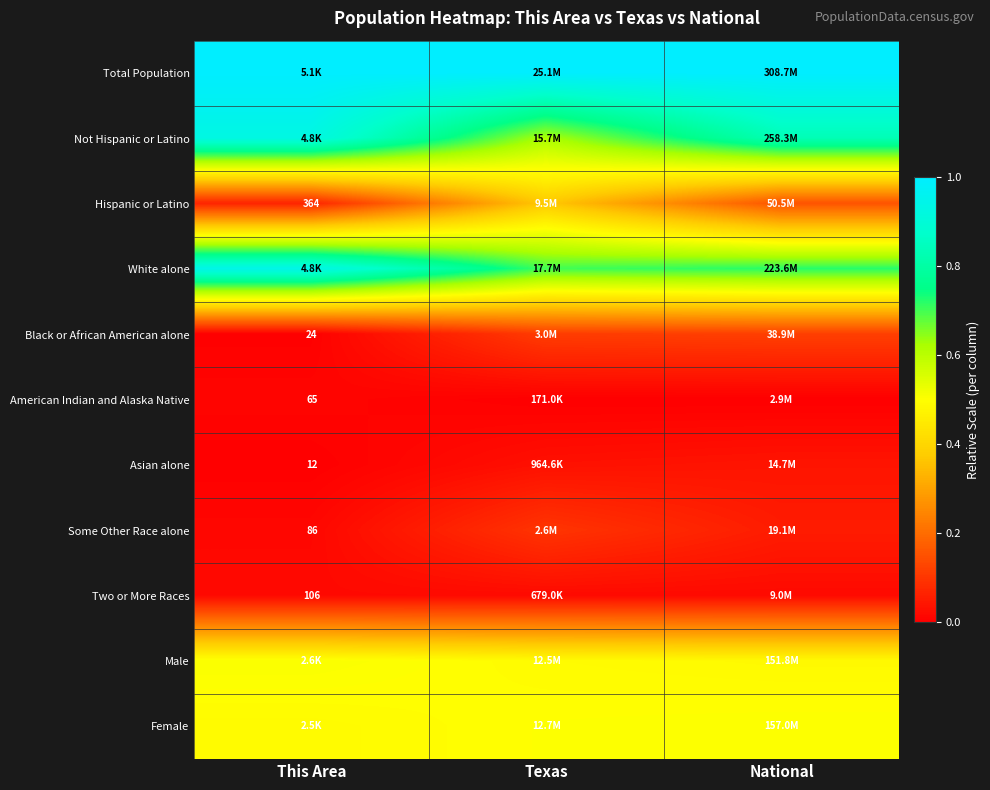

At National, list the series in order from largest to smallest.

Total Population, Not Hispanic or Latino, White alone, Female, Male, Hispanic or Latino, Black or African American alone, Some Other Race alone, Asian alone, Two or More Races, American Indian and Alaska Native